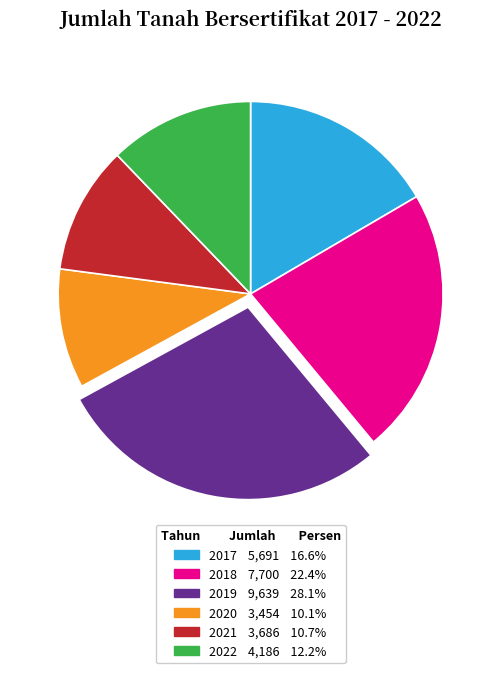

Which slice is the largest?

2019